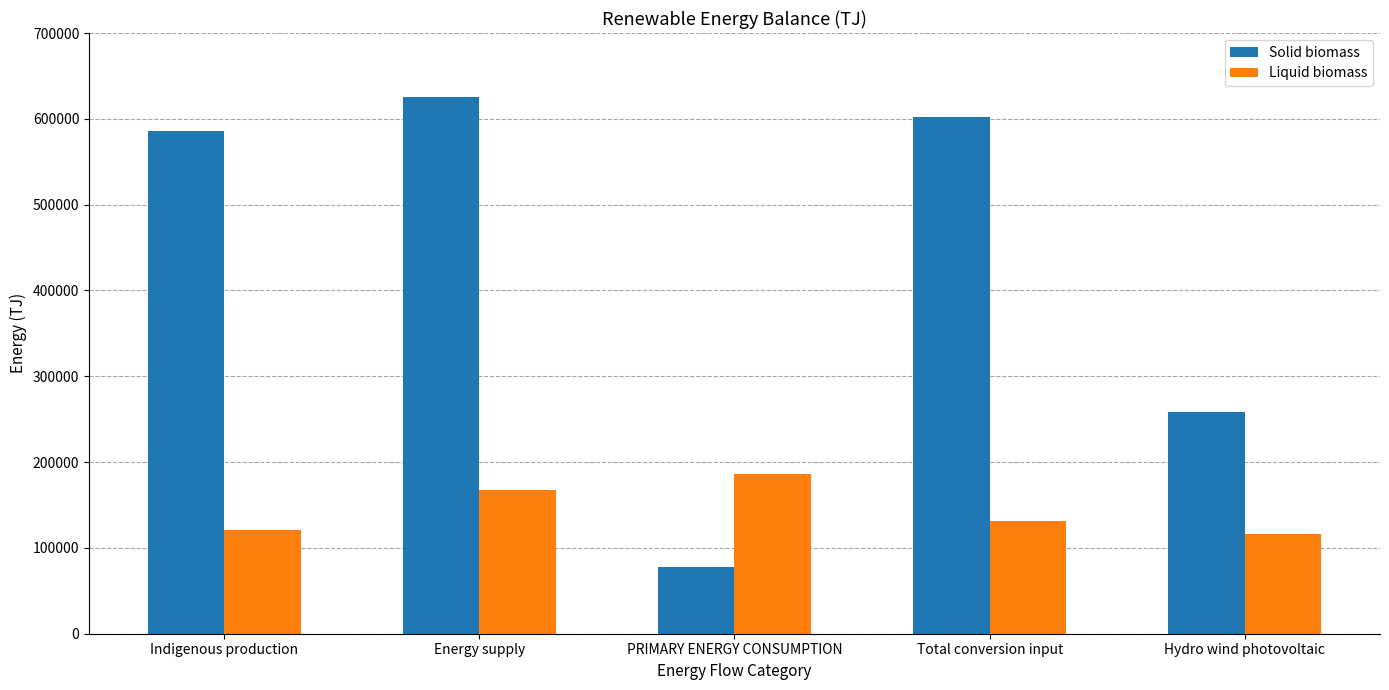

Are the bars grouped side by side (vs. stacked)?

Yes